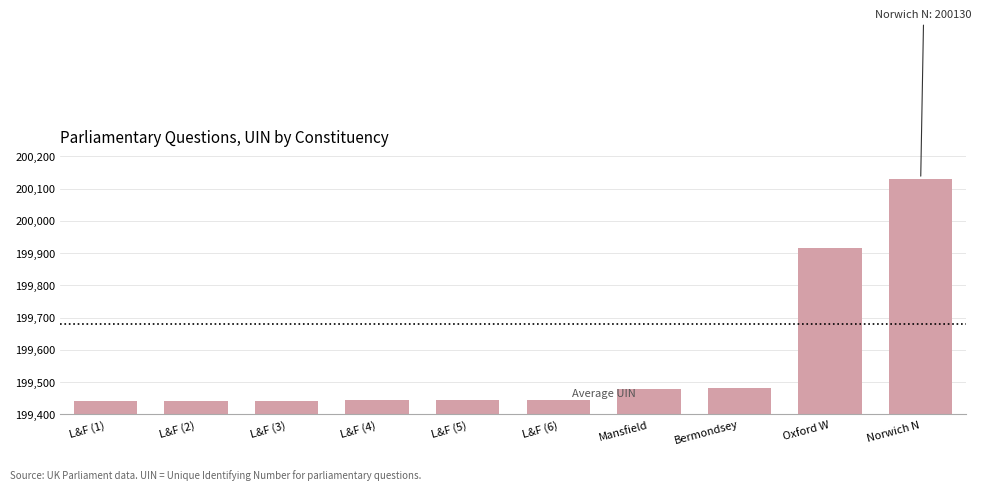

Is it true that the value at Bermondsey is 131682?

False